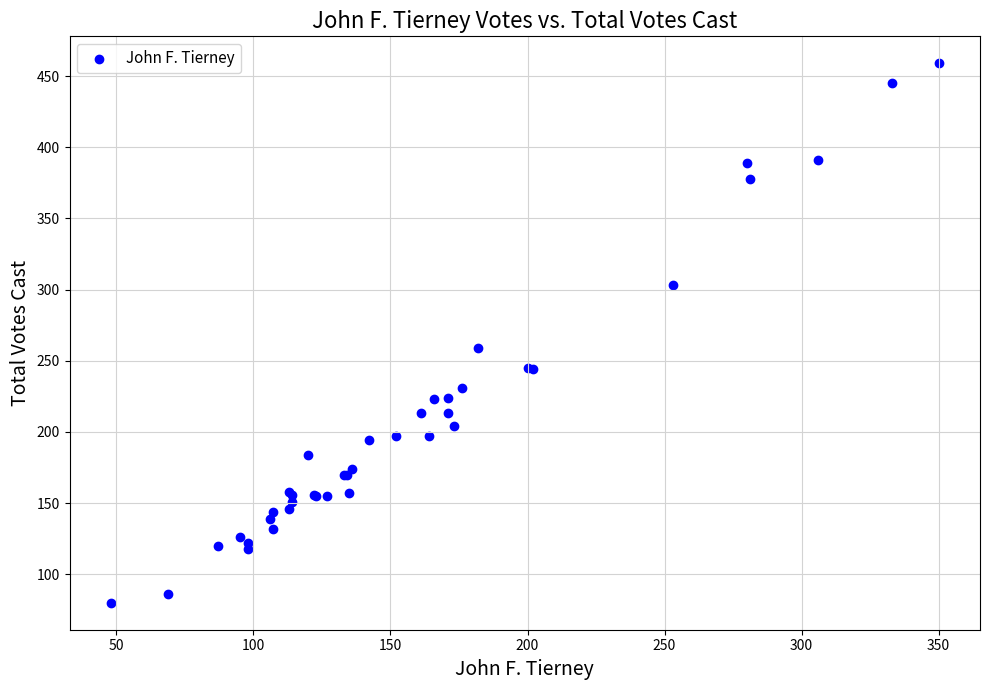

What Y value in the scatter plot is closest to 269?

259